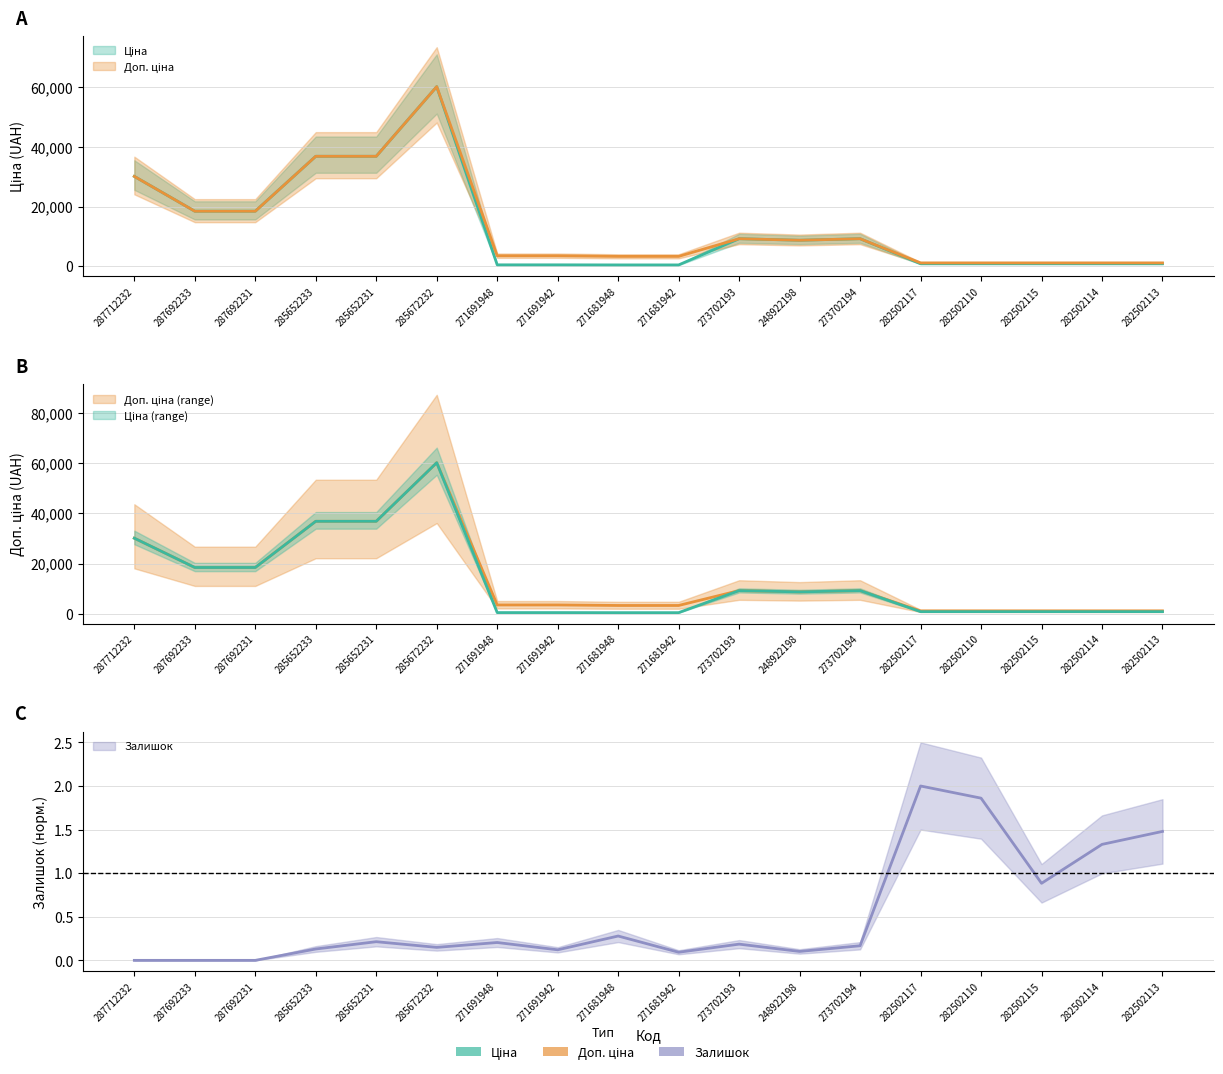

What is the minimum value for Доп. ціна?

1087.0